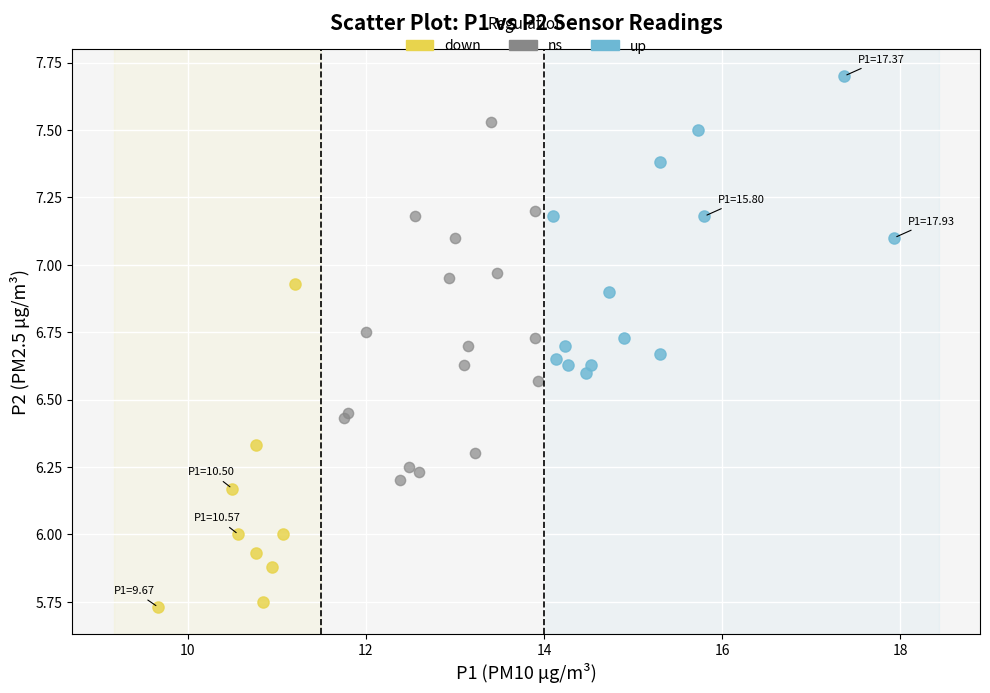

Which series has the largest Y range (max minus min)?

ns